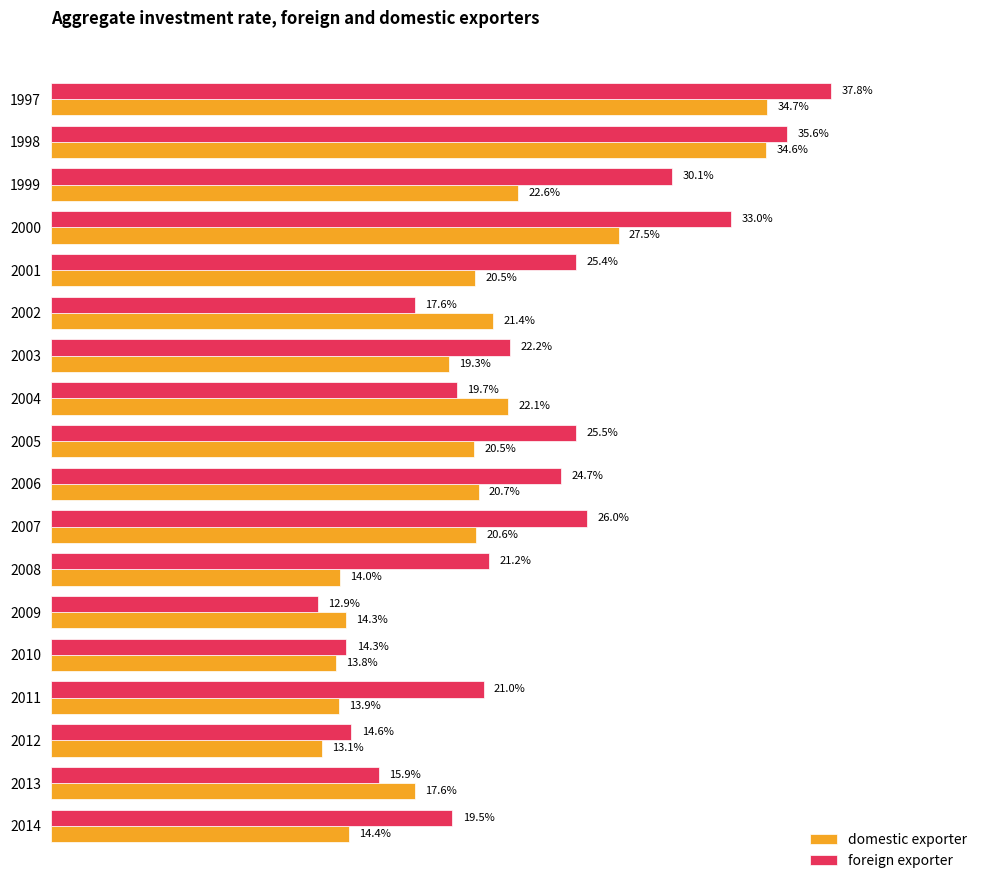

Between 2009 and 2010, which series saw the biggest shift?

foreign exporter